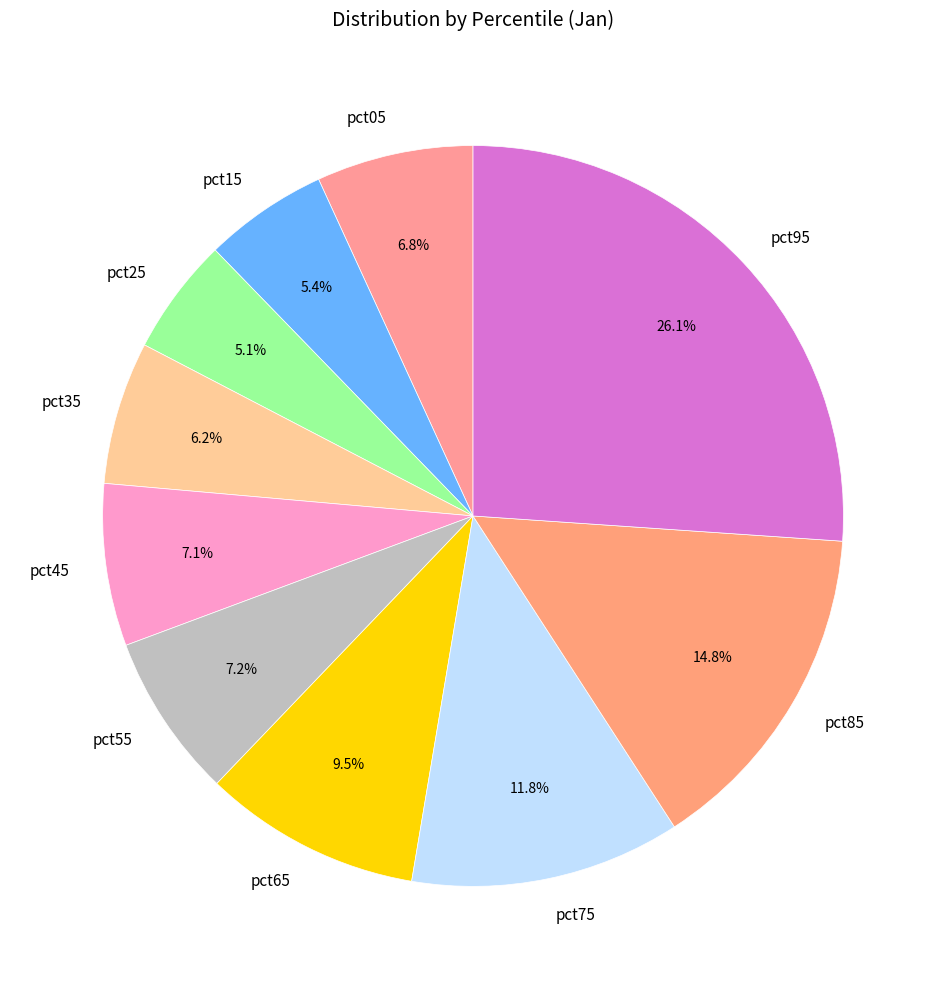

Which slice is the largest?

pct95